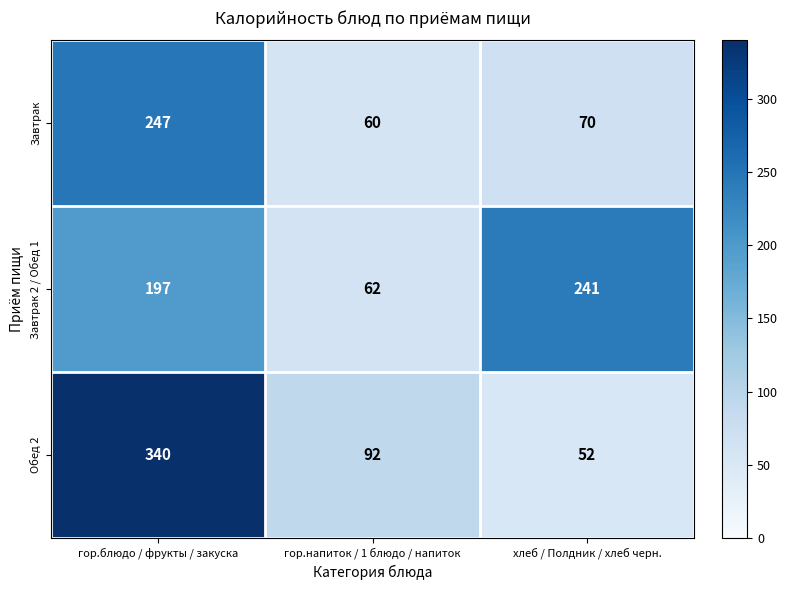

What is the spread (max minus min) of values at хлеб / Полдник / хлеб черн.?

189